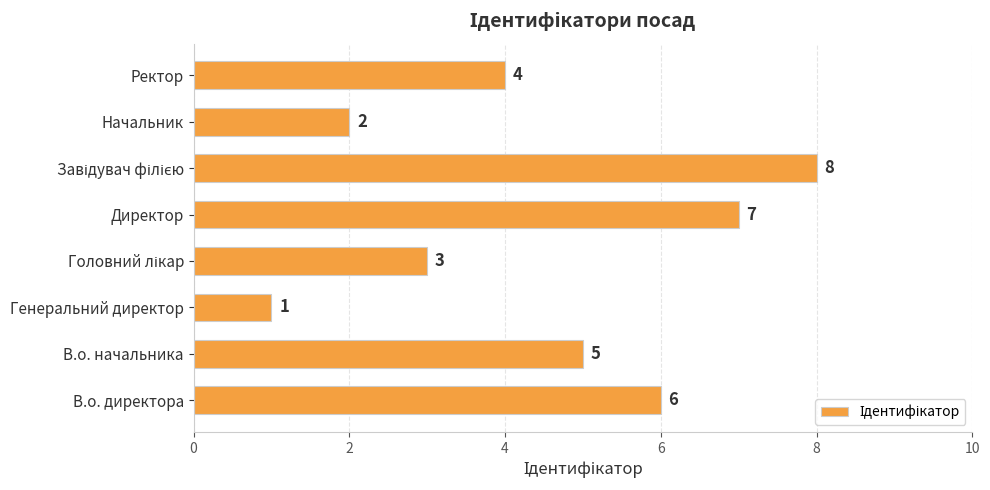

Is it true that the value at В.о. начальника is 1?

False